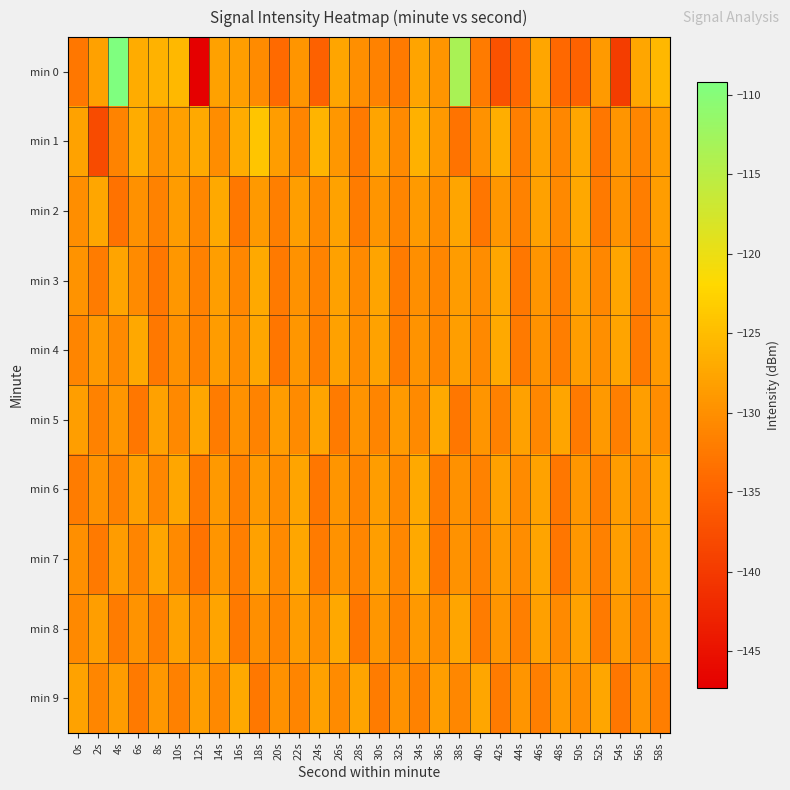

Which label corresponds to the largest value in the chart?

4s